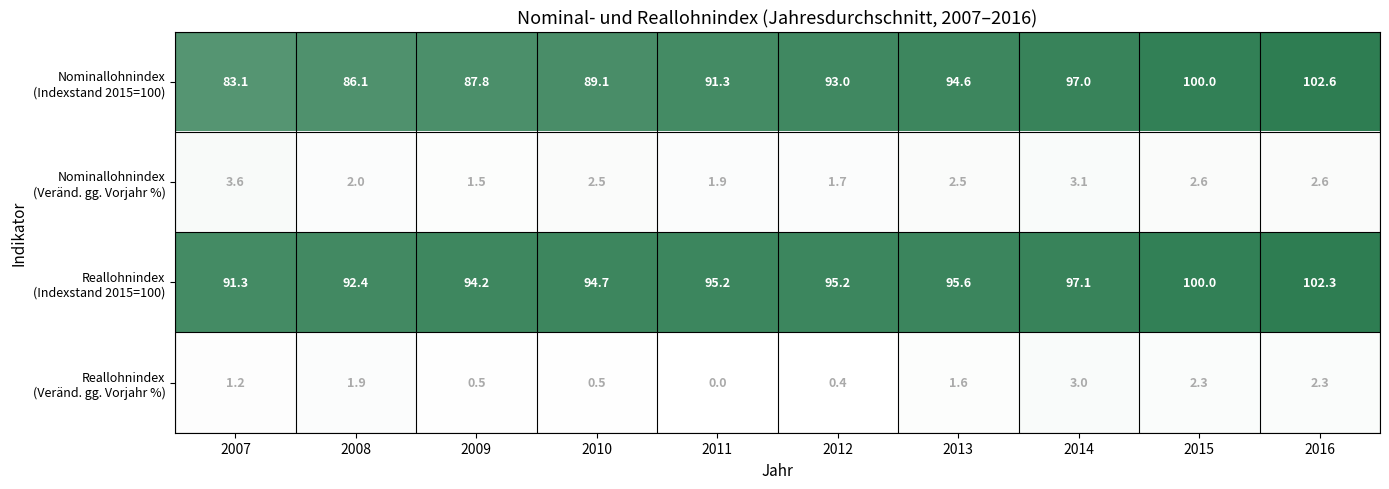

At which category does the chart reach its peak across all series?

2016